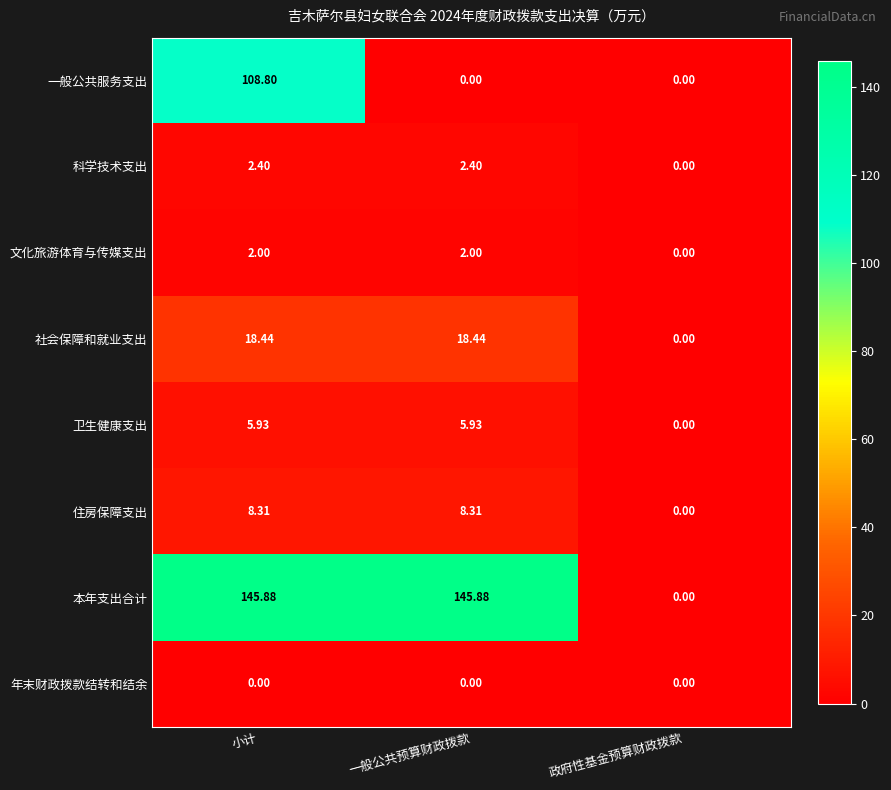

Count the number of categories in the chart.

3